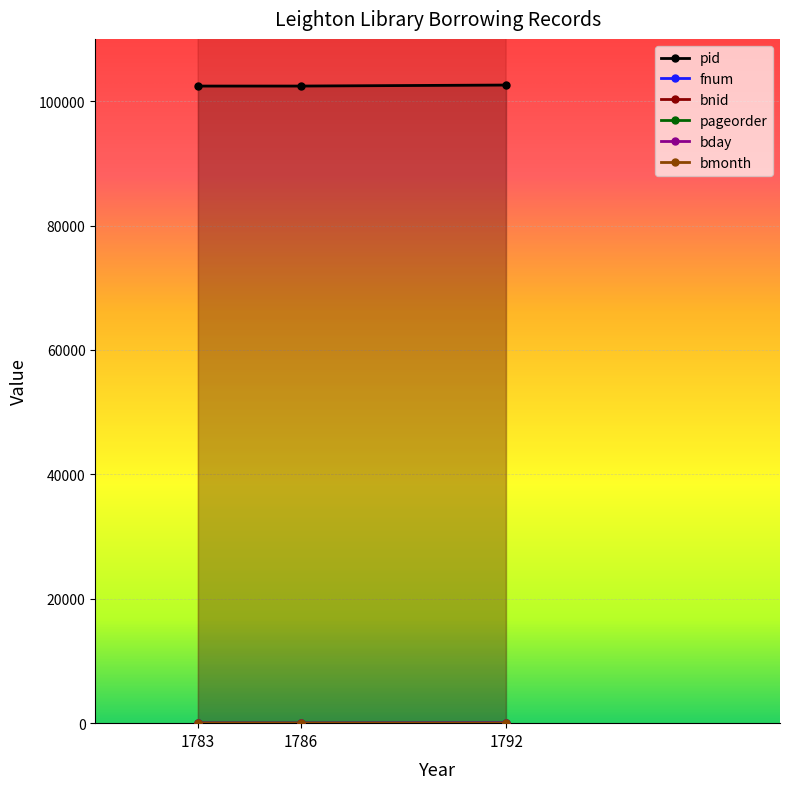

The value of pid at 1786 is 102419. True or false?

True